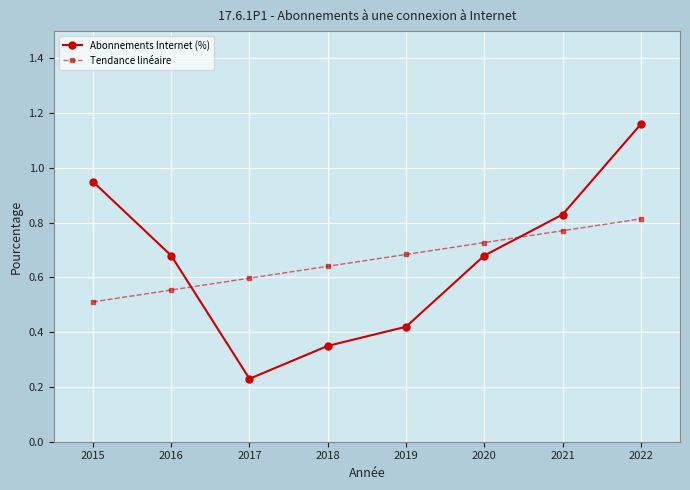

True or false: Abonnements Internet (%) has more than 1 points higher than both neighbors.

False